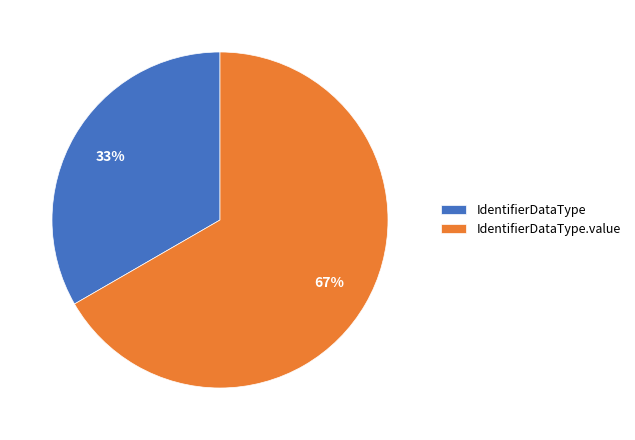

How many segments does this pie chart have?

2